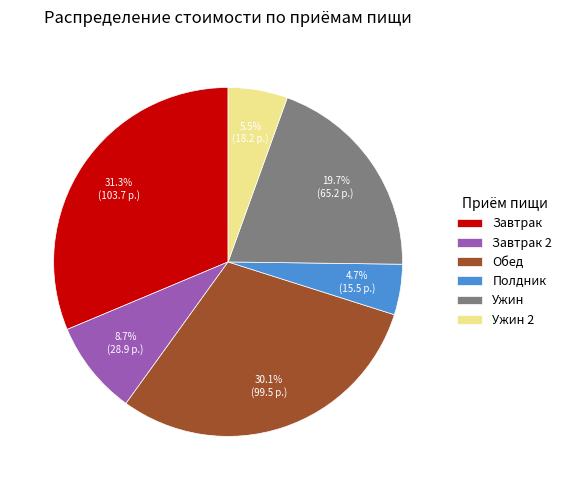

Count the number of slices in the pie.

6